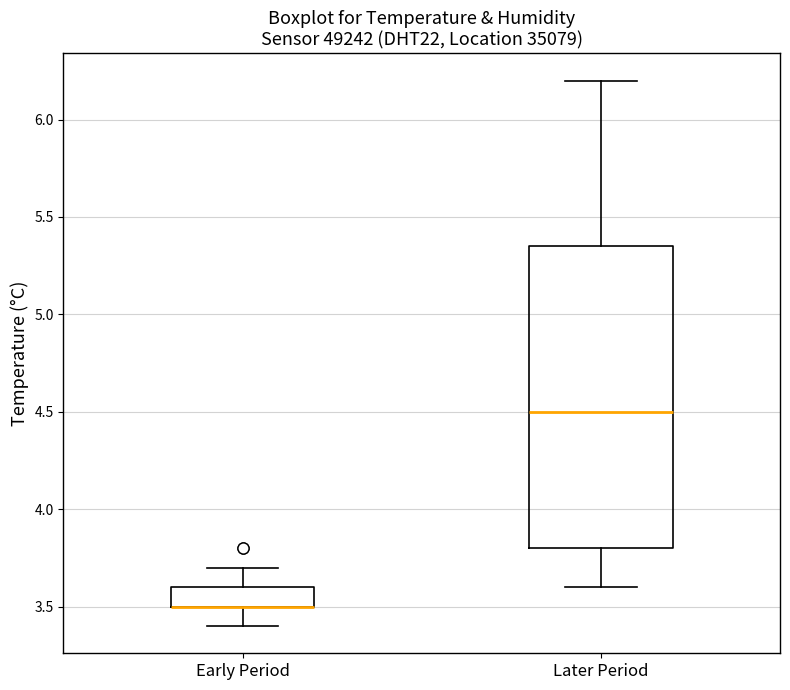

Reading left to right, transcribe this box plot: for each box, give where its median line is, the range the box spans, and where its two whiskers end, as read against the y-axis. The values are not printed on the chart, so give them approximately, as read against the axis.

Early Period: median 3.50 (drawn on the box's lower edge), box 3.50 to 3.60, whiskers 3.40 to 3.70
Later Period: median 4.50, box 3.80 to 5.35, whiskers 3.60 to 6.20